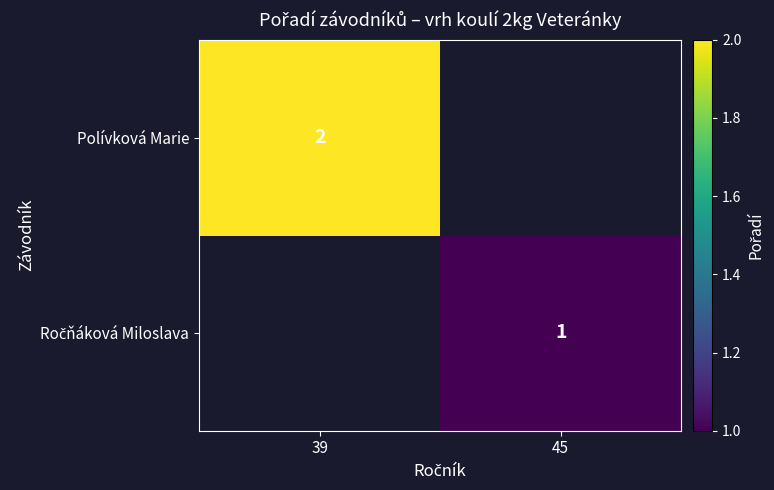

True or false: Polívková Marie has a value of 3 at 39.

False